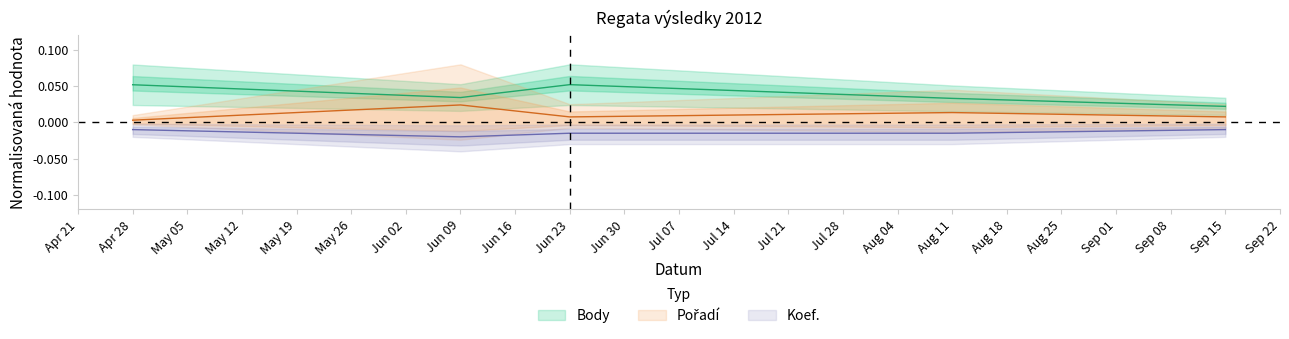

Which series has the widest spread of values?

Body